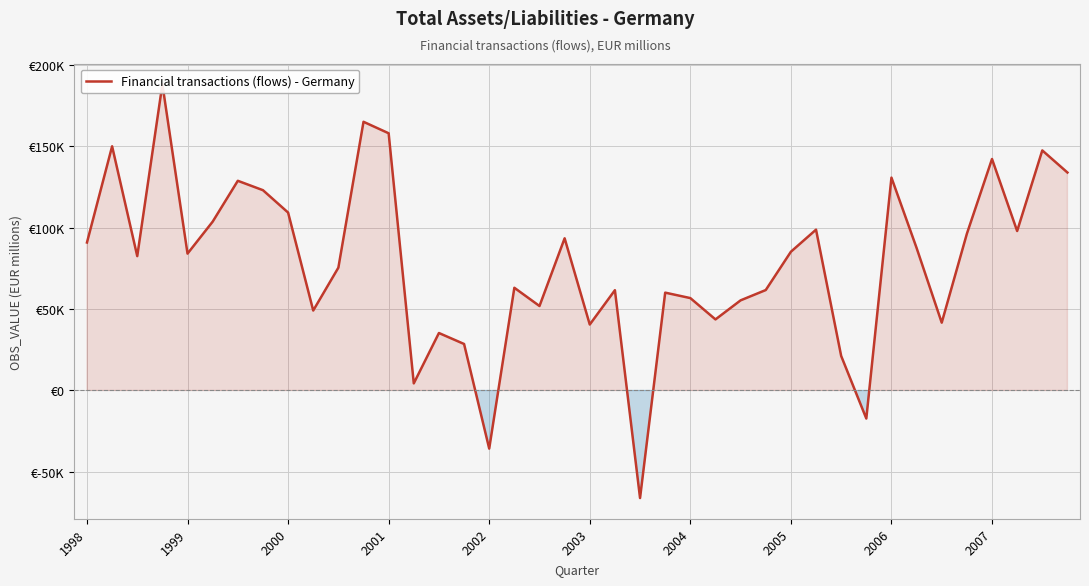

What is the smallest value displayed?

-66095.0